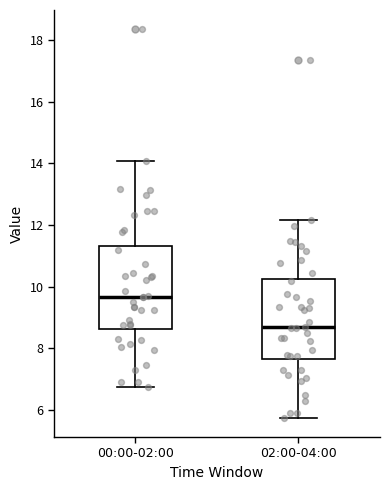

Reading left to right, read every box against the y-axis: the position of its median line, the range the box covers, and the ends of its whiskers. The values are not printed on the chart, so give them approximately, as read against the axis.

00:00-02:00: median 9.6, box 8.6 to 11.4, whiskers 6.8 to 14.0
02:00-04:00: median 8.6, box 7.6 to 10.2, whiskers 5.8 to 12.2